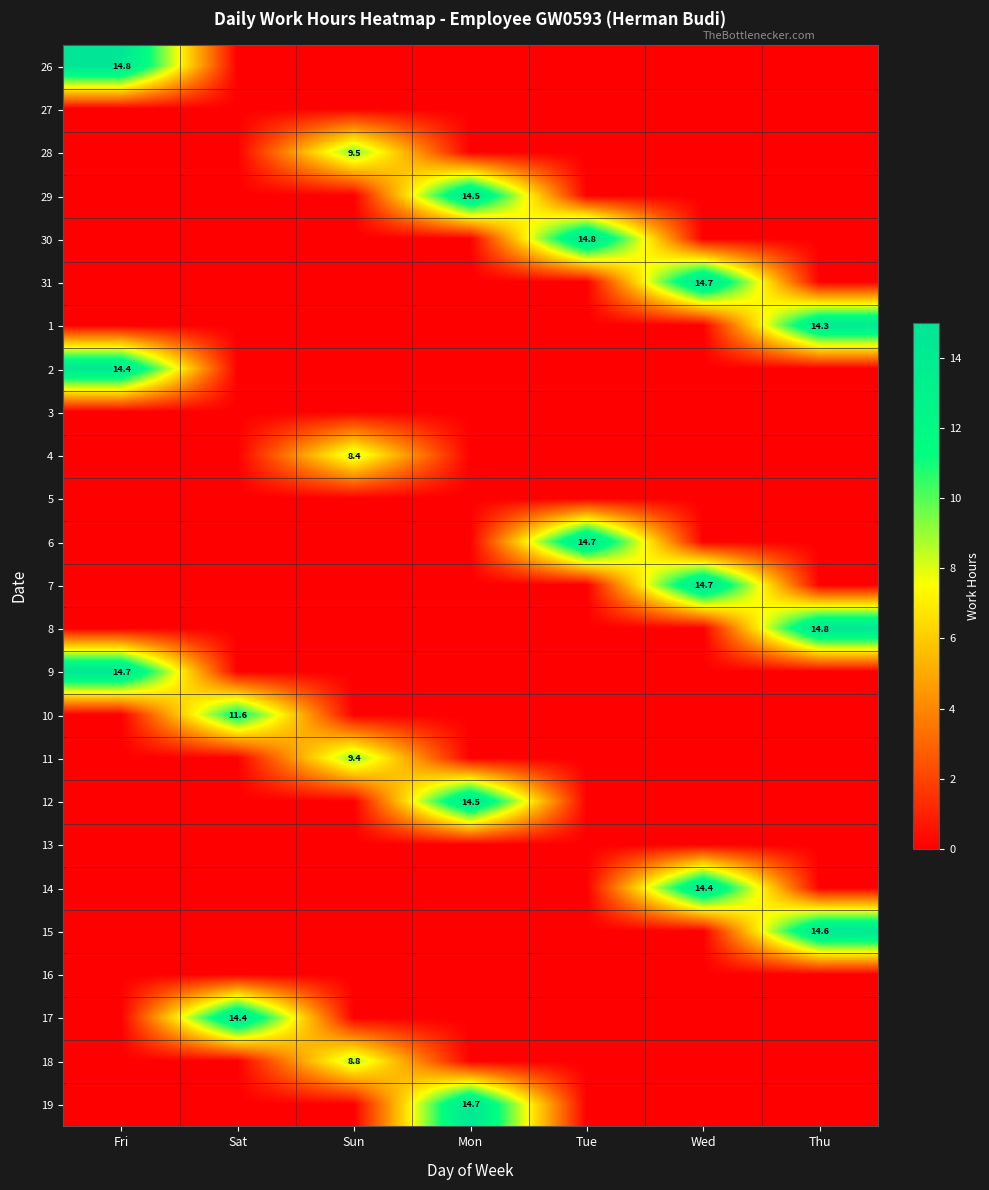

What is the maximum value shown in the chart?

14.8